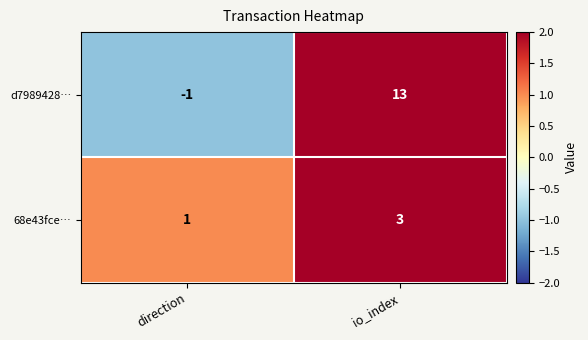

At which category does the chart reach its minimum across all series?

direction